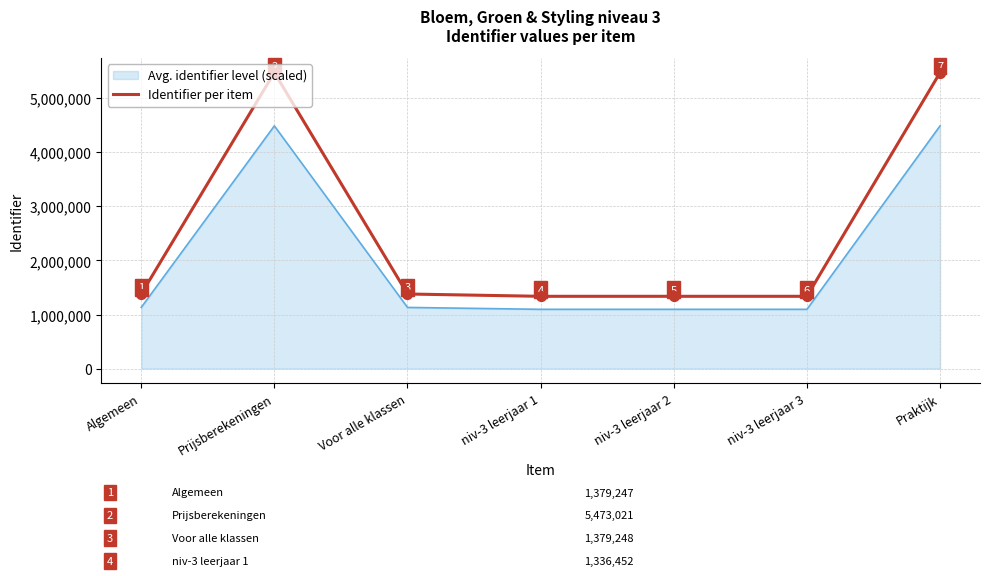

Which series has the largest range (max minus min)?

Identifier per item